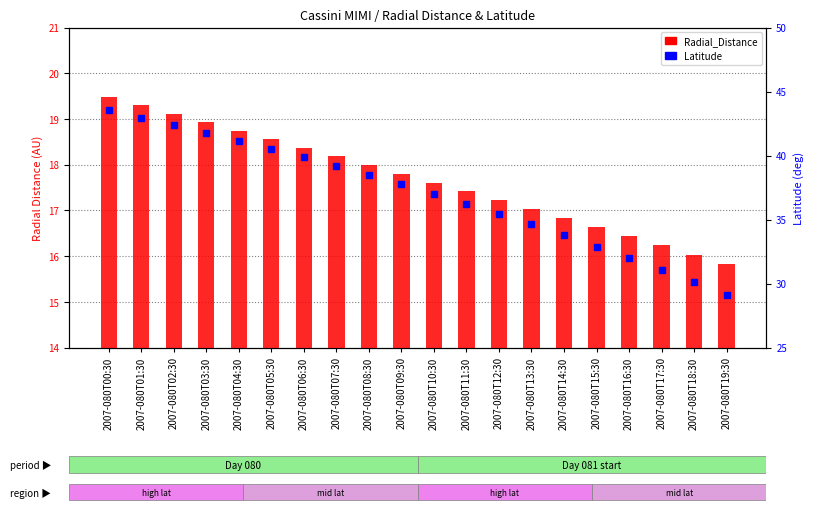

What is the sum of the Latitude values at 2007-080T04:30 and 2007-080T18:30?

71.2